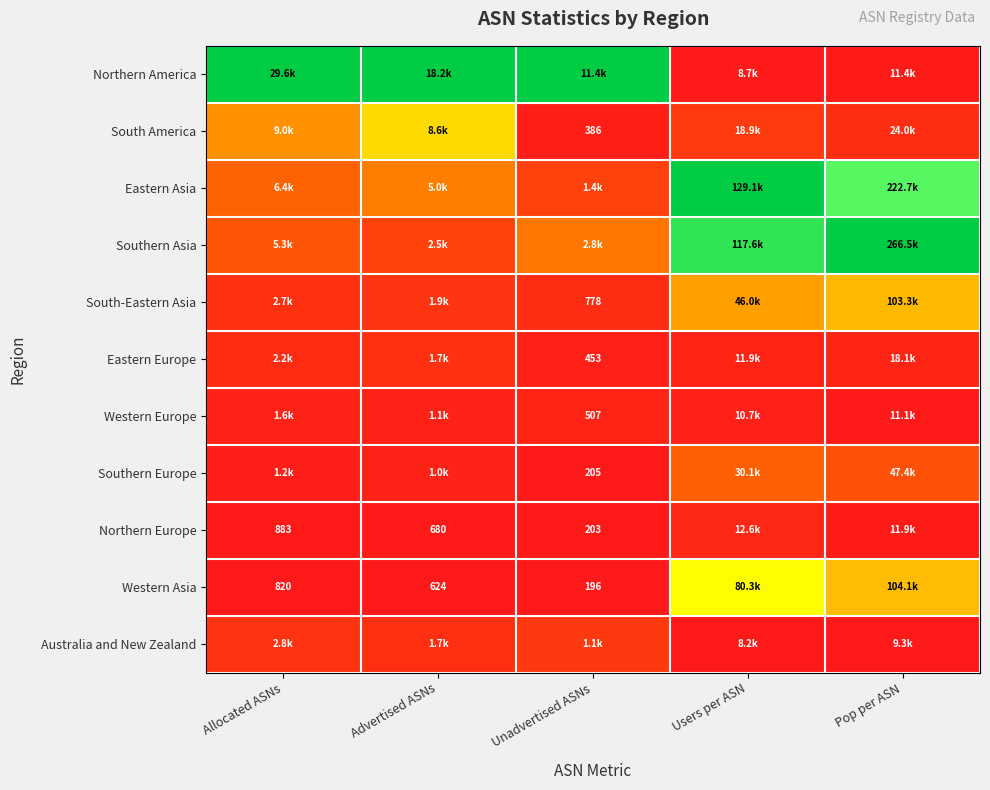

Is it true that Australia and New Zealand equals 0.1 at Advertised ASNs?

False